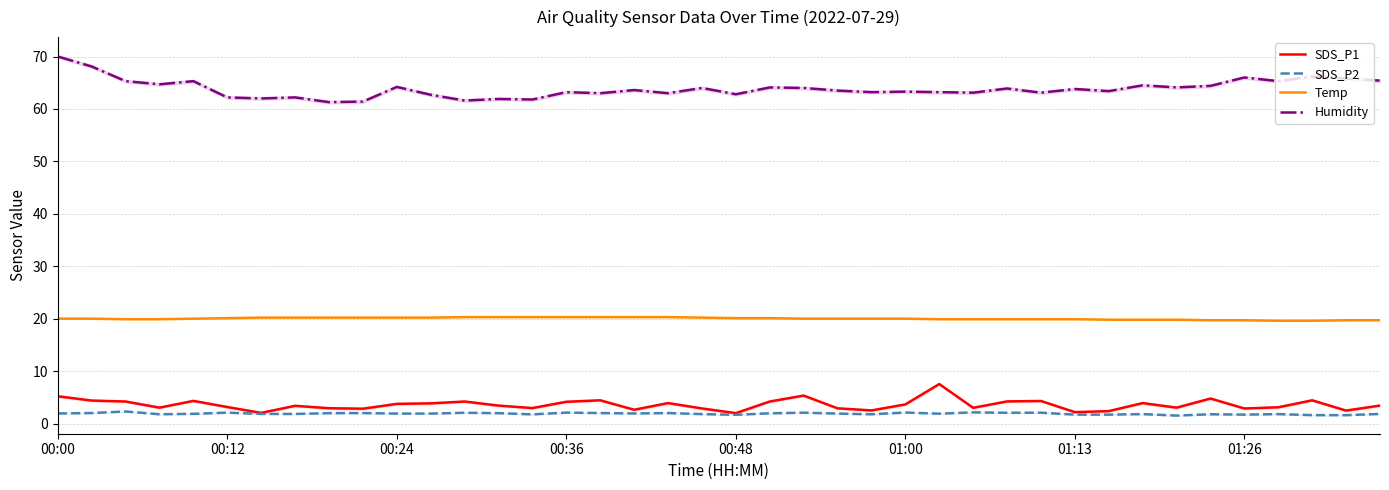

What is the highest value of the Humidity series?

70.0